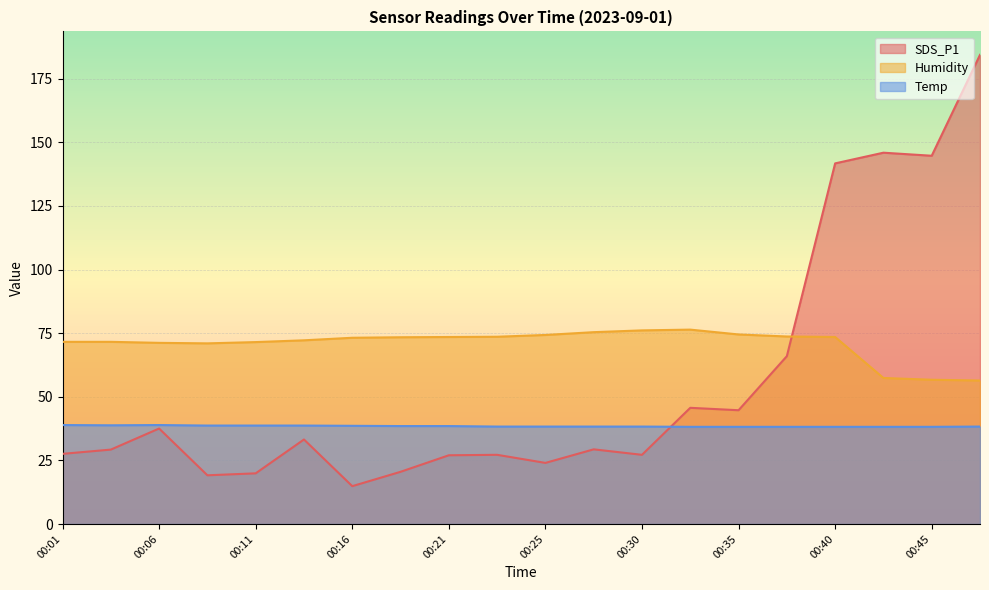

What is the greatest value displayed?

184.4